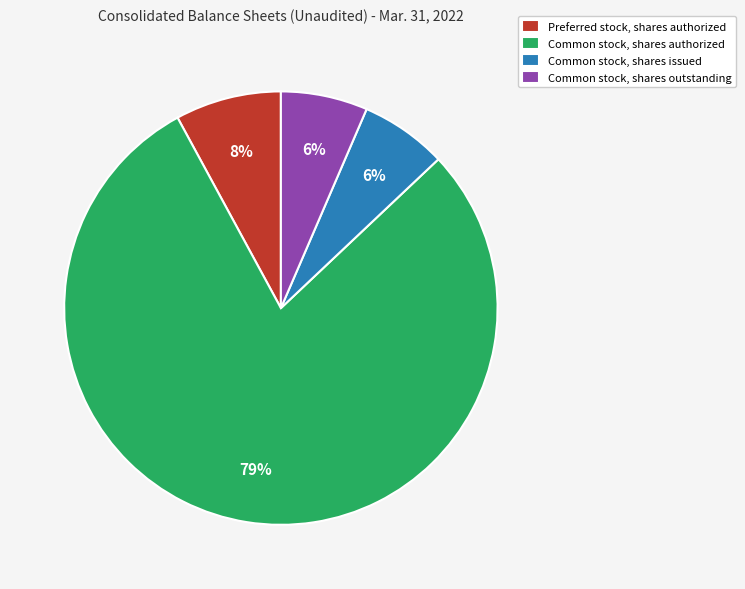

What is the ratio of the value at Common stock, shares outstanding to the value at Preferred stock, shares authorized?

0.8